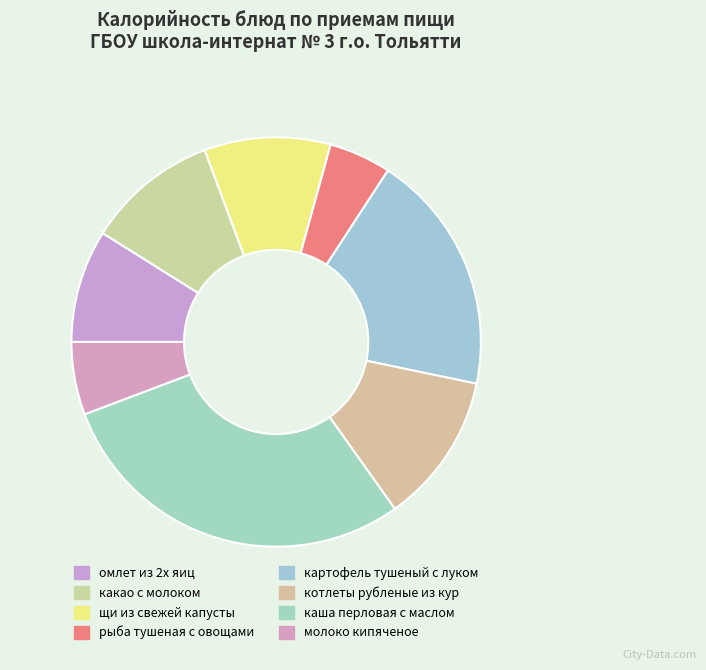

Which has a higher value, омлет из 2х яиц or котлеты рубленые из кур?

котлеты рубленые из кур